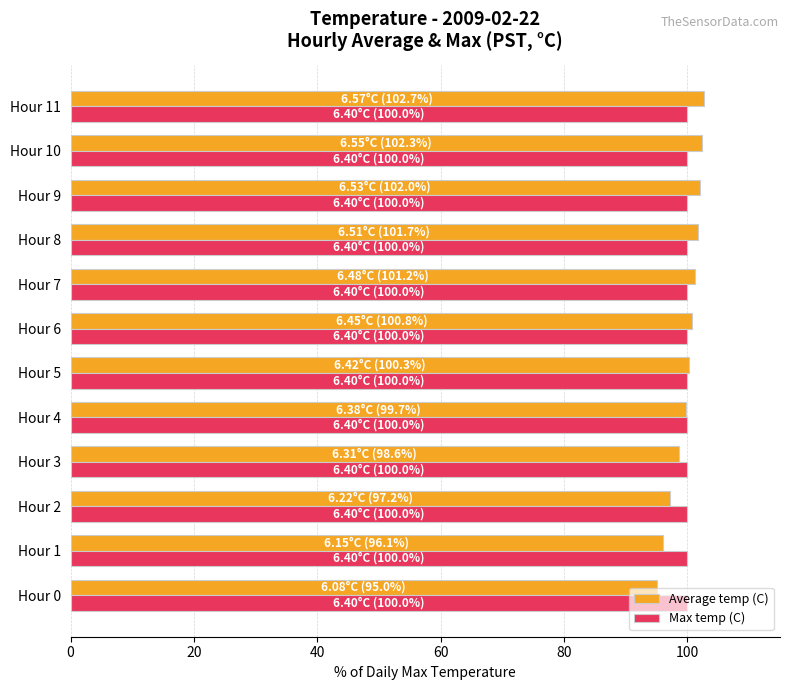

What is the sum of the Average temp (C) values at Hour 9 and Hour 4?

201.7